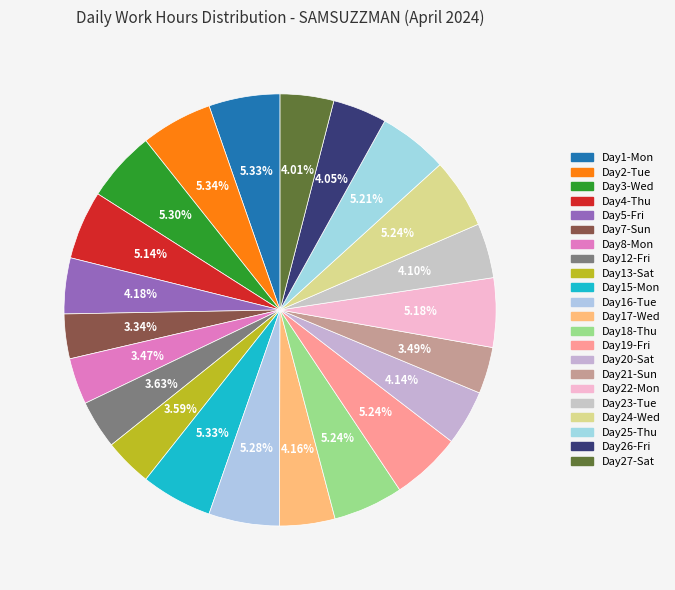

What is the largest slice in the pie chart?

Tue